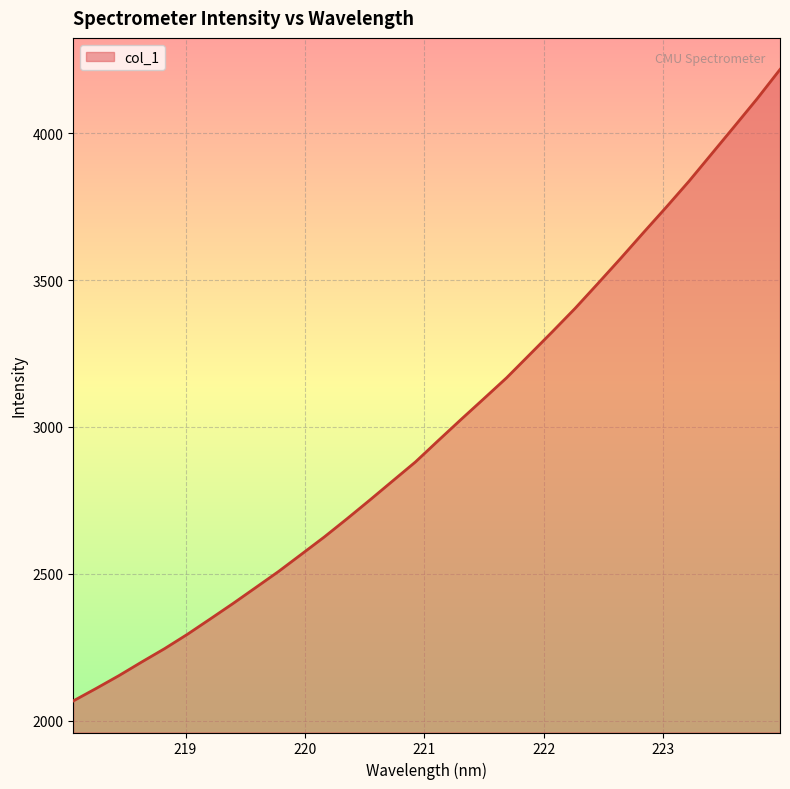

What is the minimum value shown in the chart?

2066.6